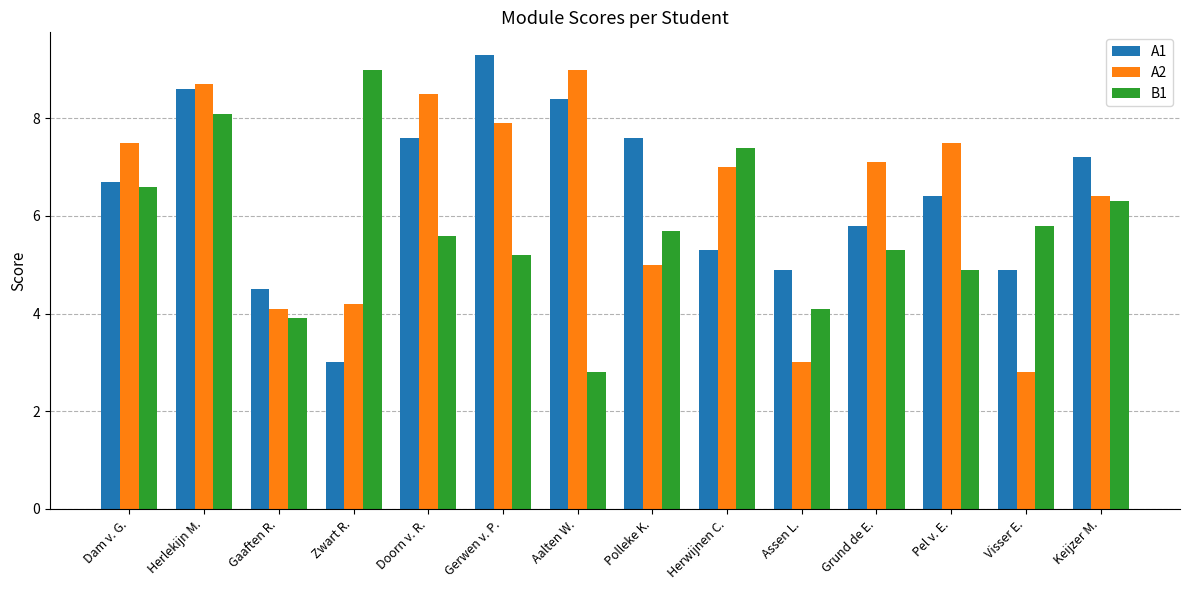

The value of A1 at Polleke K. is 7.6. True or false?

True